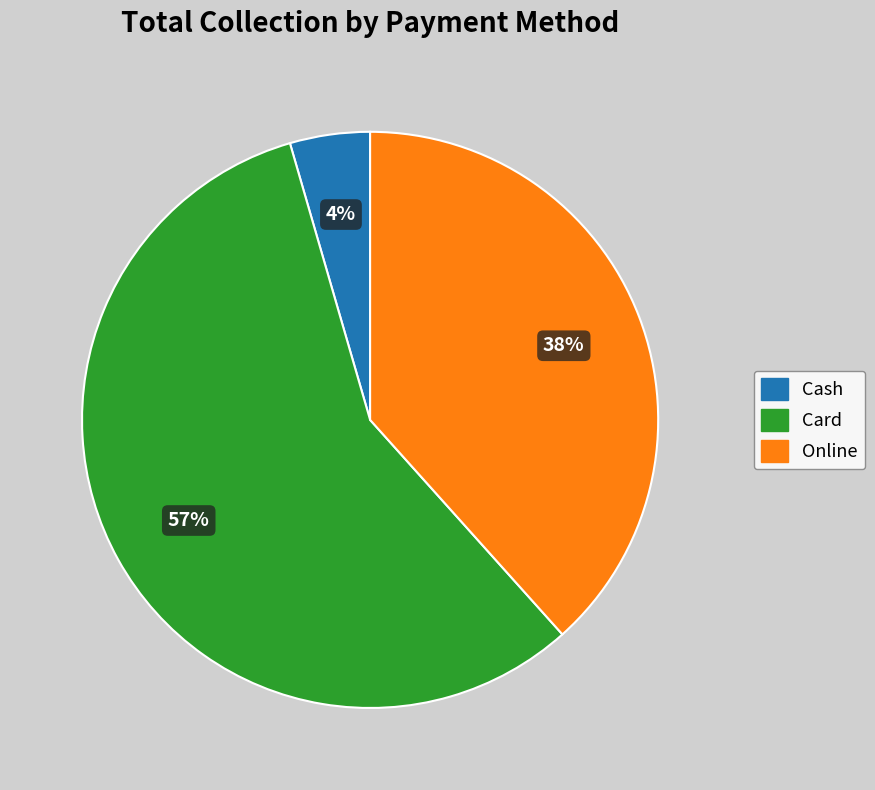

What is the largest slice in the pie chart?

Card